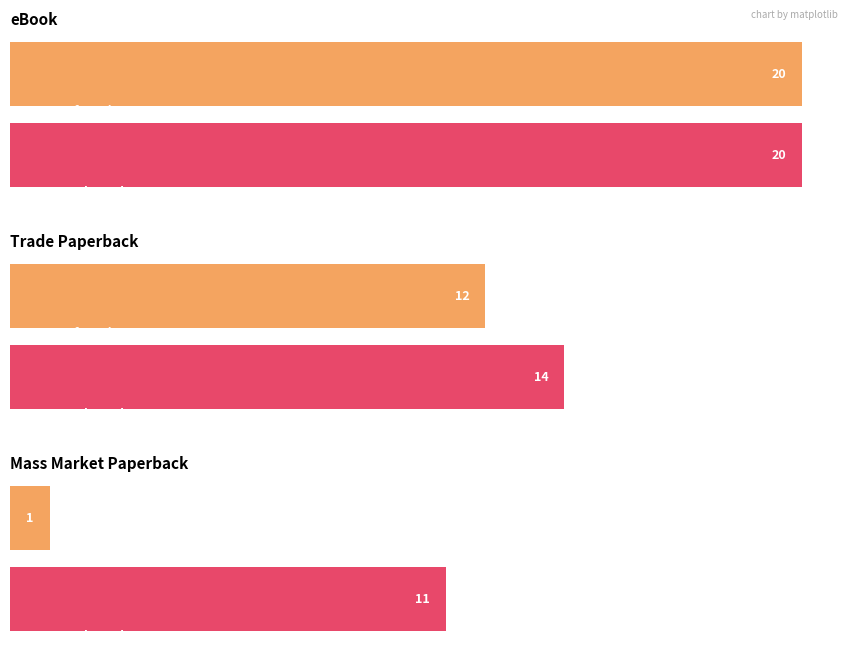

What is the average value of the Count of Keys series?

5